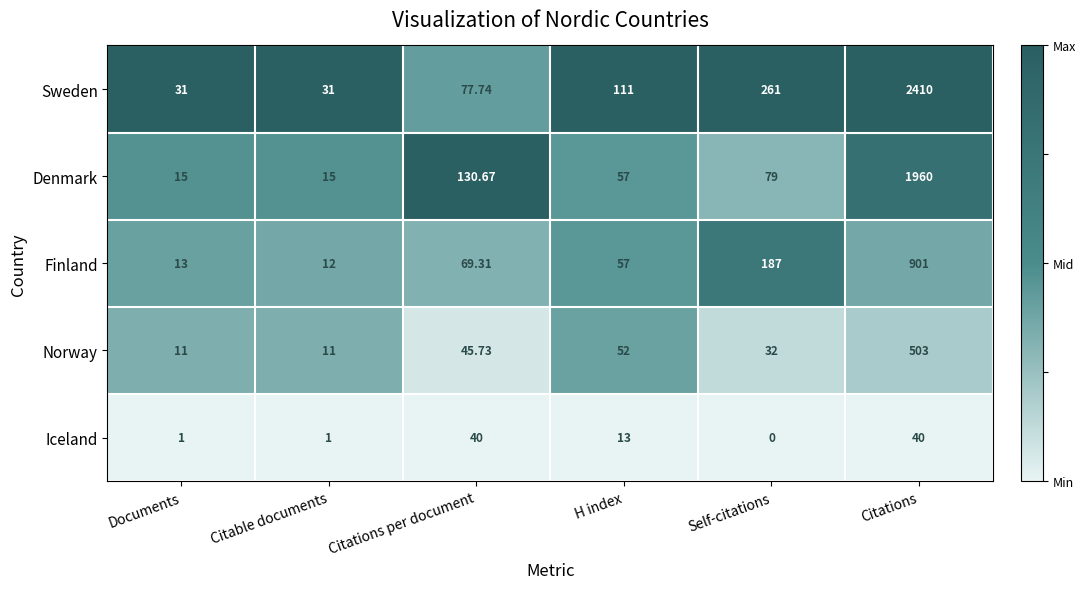

At which category is the sum across all series the highest?

Citations